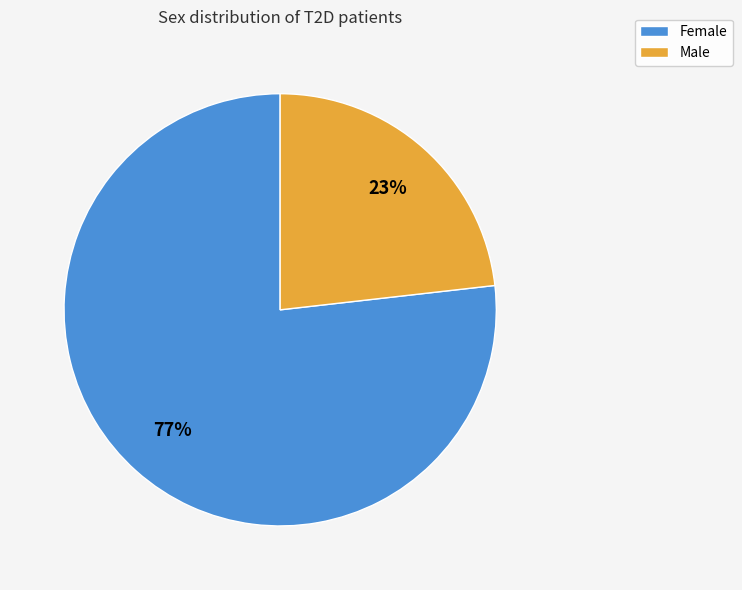

To the nearest percent, what percentage of the pie is Female?

77%